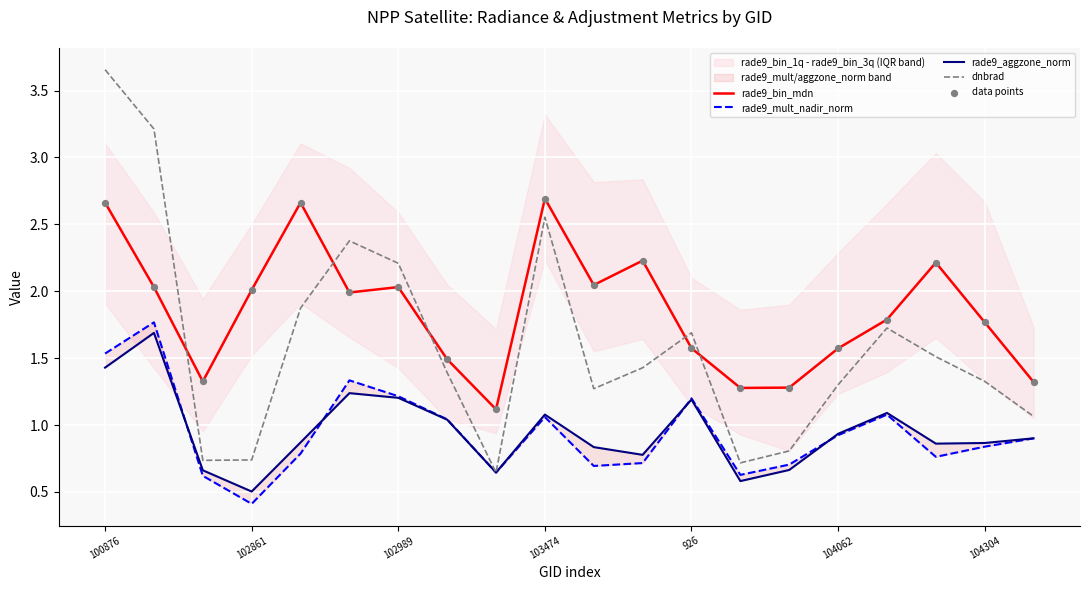

The value of rade9_bin_mdn at 103474 is 2.7. True or false?

True